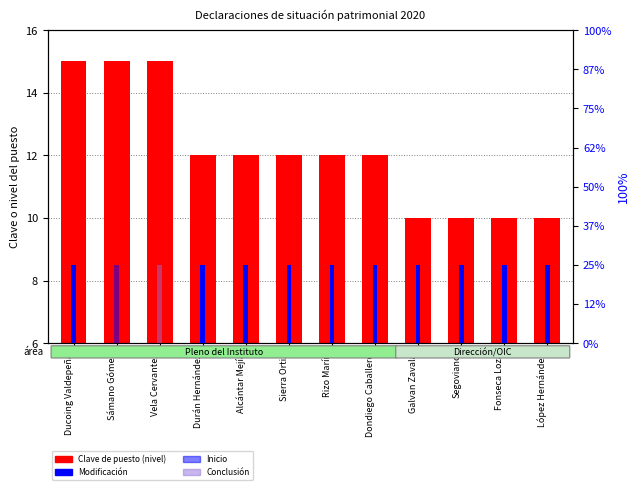

True or false: Clave de puesto has a value of 12 at Sierra Ortiz.

True